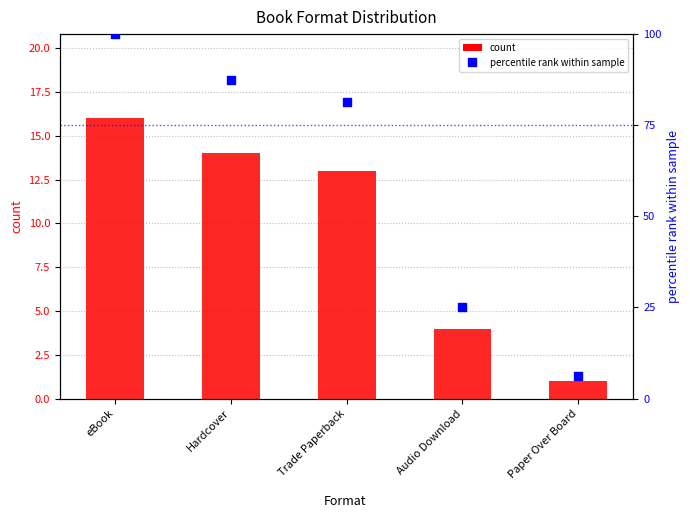

Which series has the largest total across all categories?

percentile rank within sample